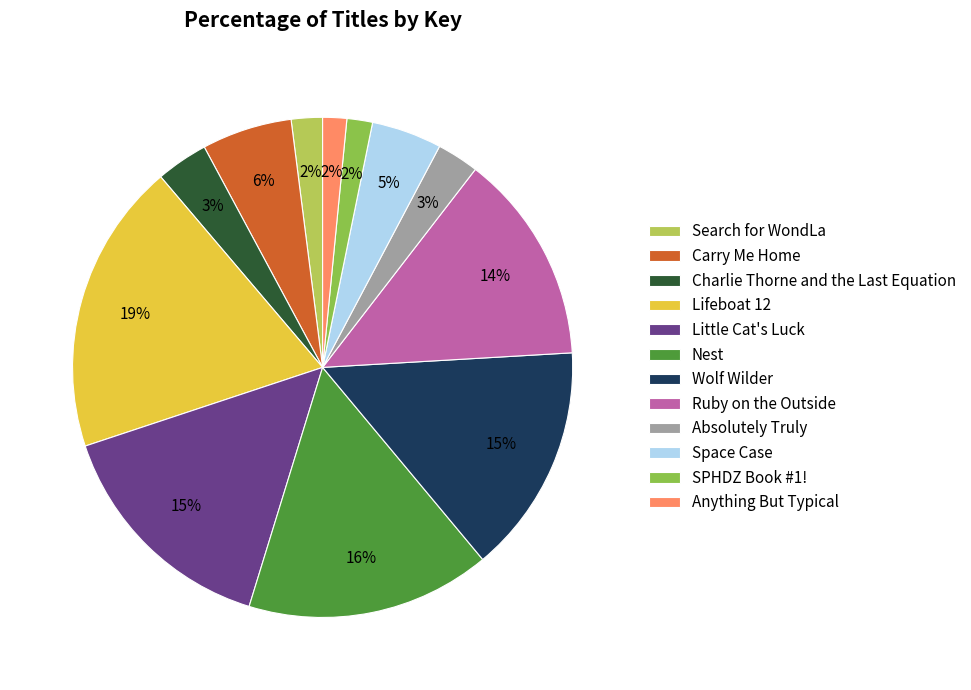

To the nearest percent, what portion does Carry Me Home represent?

6%